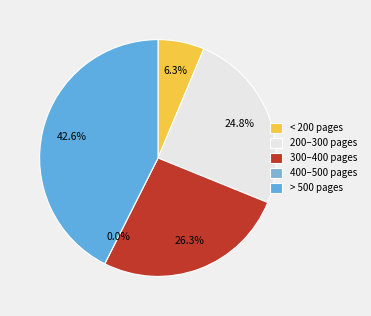

Is there a majority slice in this chart?

No